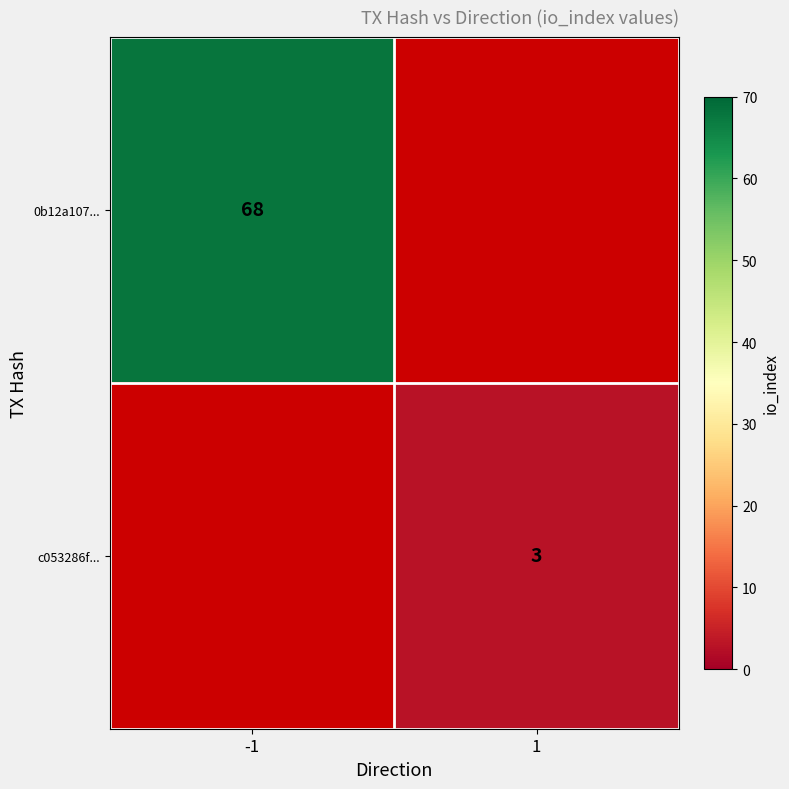

True or false: c053286f... has a value of 3 at 1.

True